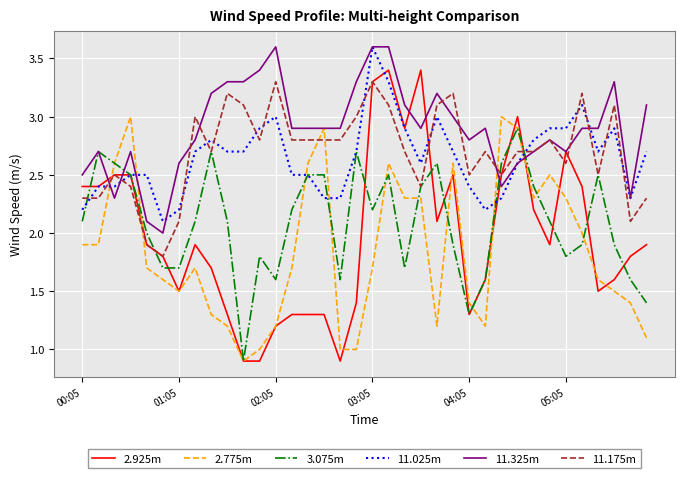

Which series has the largest total across all categories?

11.325m